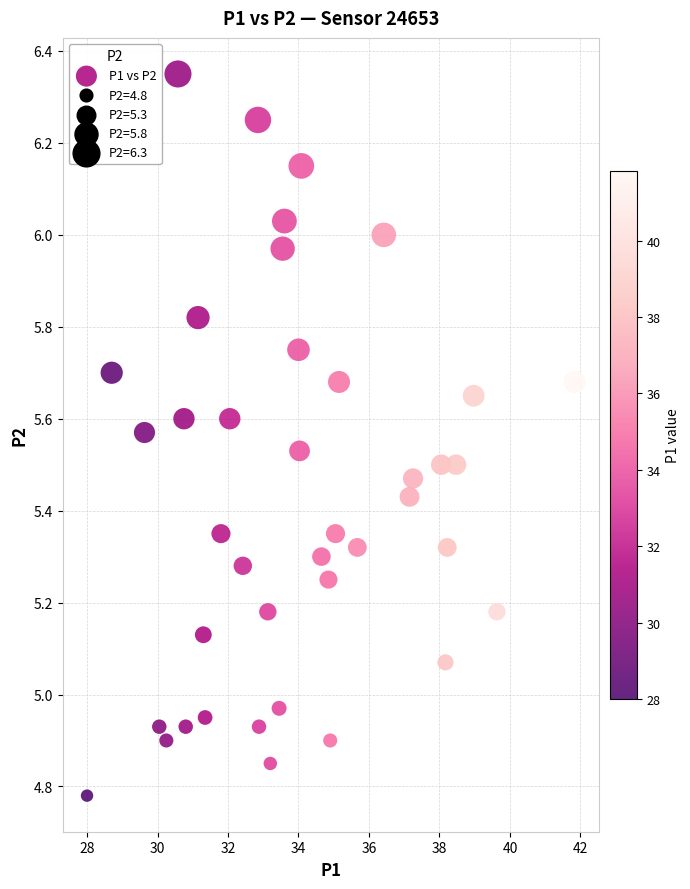

What is the range of Y values (max minus min)?

1.6